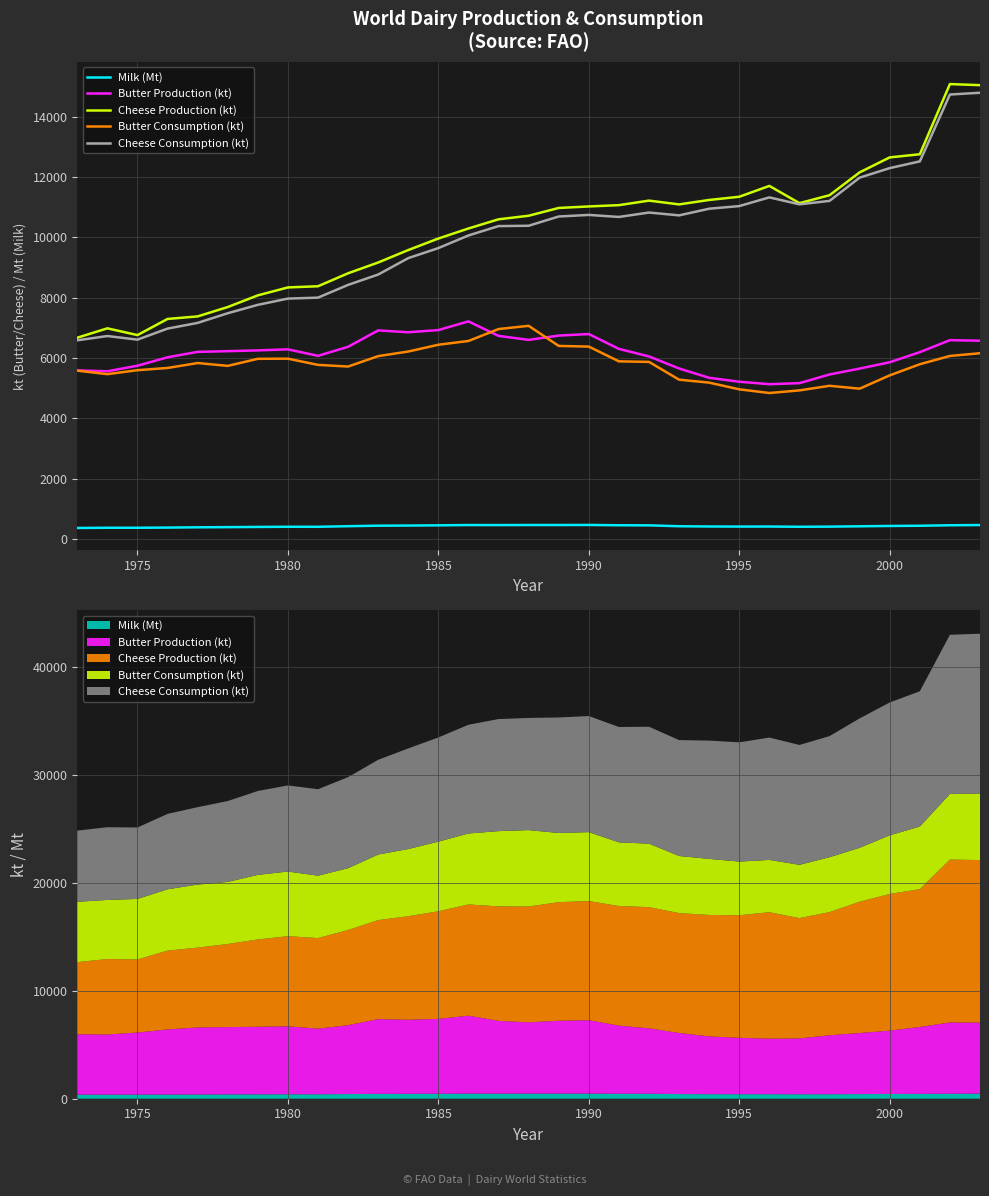

In Butter Consumption (kt), how many points are higher than both neighbors (excluding endpoints)?

4